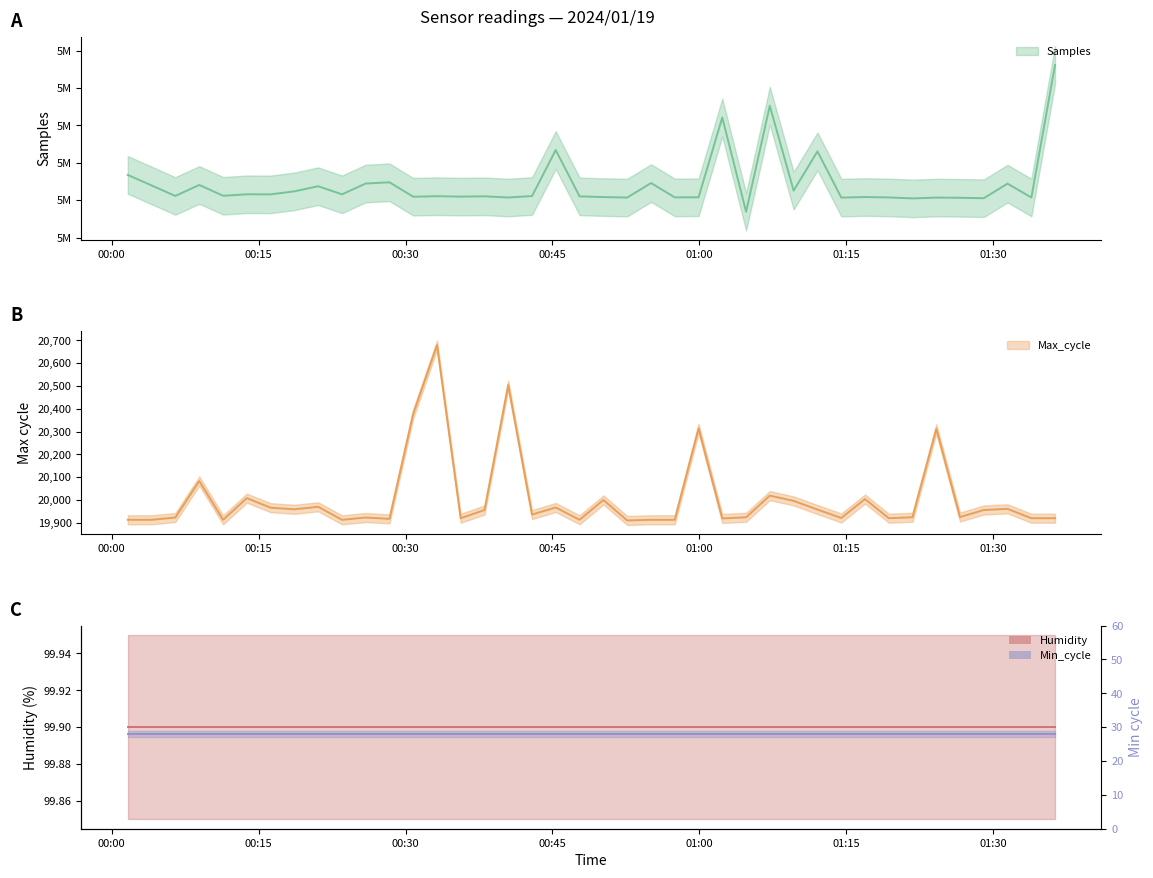

List the labels in order of Samples value, smallest first.

2024/01/19 01:04:46, 2024/01/19 01:21:45, 2024/01/19 01:29:02, 2024/01/19 01:26:36, 2024/01/19 01:14:29, 2024/01/19 01:24:11, 2024/01/19 00:52:38, 2024/01/19 01:33:53, 2024/01/19 00:40:29, 2024/01/19 01:19:20, 2024/01/19 00:57:29, 2024/01/19 00:59:55, 2024/01/19 00:50:12, 2024/01/19 01:16:54, 2024/01/19 00:30:47, 2024/01/19 00:35:38, 2024/01/19 00:47:46, 2024/01/19 00:38:04, 2024/01/19 00:33:13, 2024/01/19 00:42:55, 2024/01/19 00:06:30, 2024/01/19 00:11:23, 2024/01/19 00:16:14, 2024/01/19 00:23:31, 2024/01/19 00:13:48, 2024/01/19 00:18:39, 2024/01/19 01:09:37, 2024/01/19 00:21:05, 2024/01/19 00:04:05, 2024/01/19 00:08:57, 2024/01/19 01:31:27, 2024/01/19 00:25:56, 2024/01/19 00:55:04, 2024/01/19 00:28:22, 2024/01/19 00:01:39, 2024/01/19 01:12:03, 2024/01/19 00:45:20, 2024/01/19 01:02:20, 2024/01/19 01:07:11, 2024/01/19 01:36:18